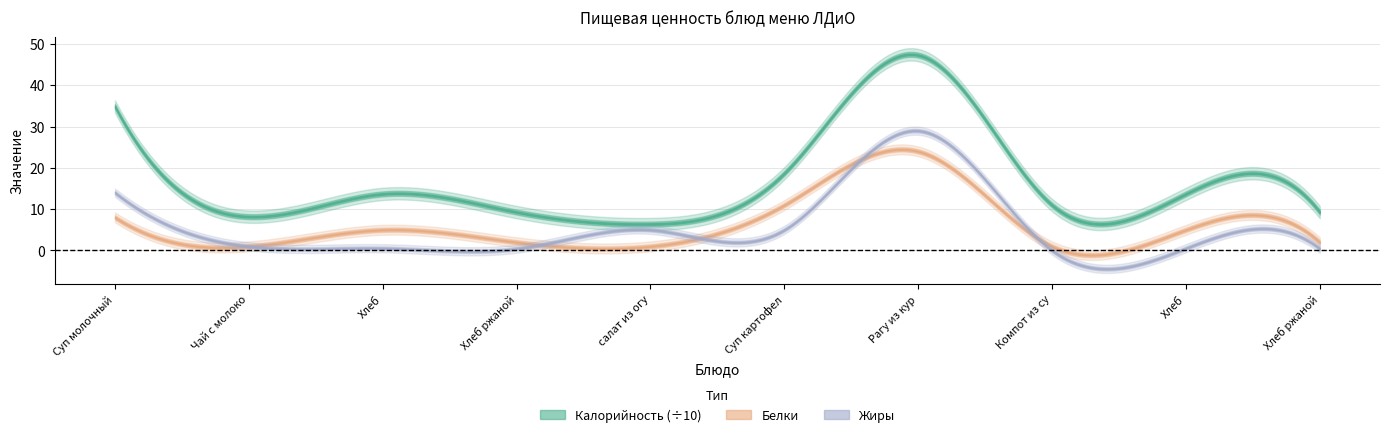

True or false: Белки has more than 0 interior local peaks.

True